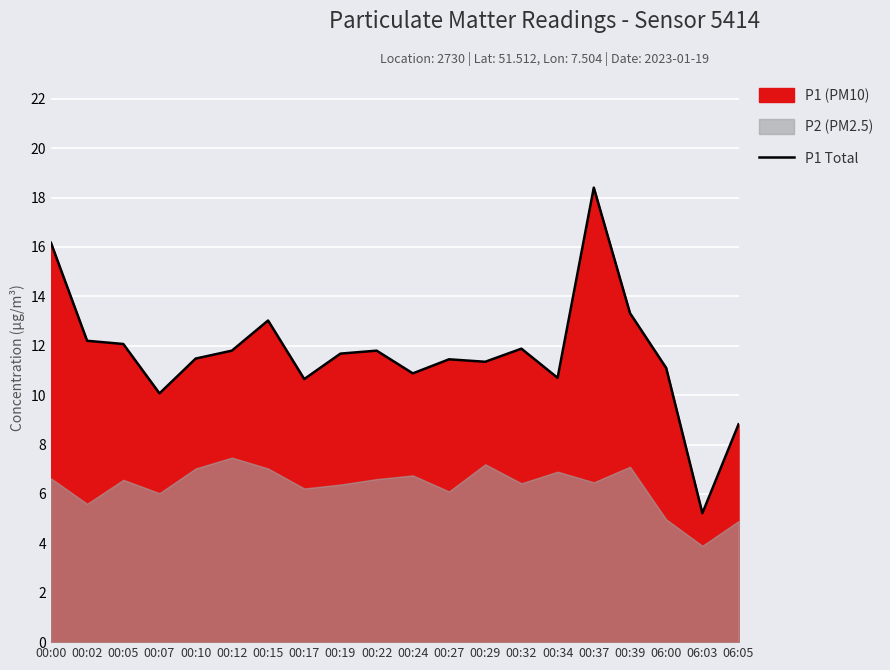

Rank the categories by value from highest to lowest.

00:37, 00:00, 00:39, 00:15, 00:02, 00:05, 00:32, 00:12, 00:22, 00:19, 00:10, 00:27, 00:29, 06:00, 00:24, 00:34, 00:17, 00:07, 06:05, 06:03